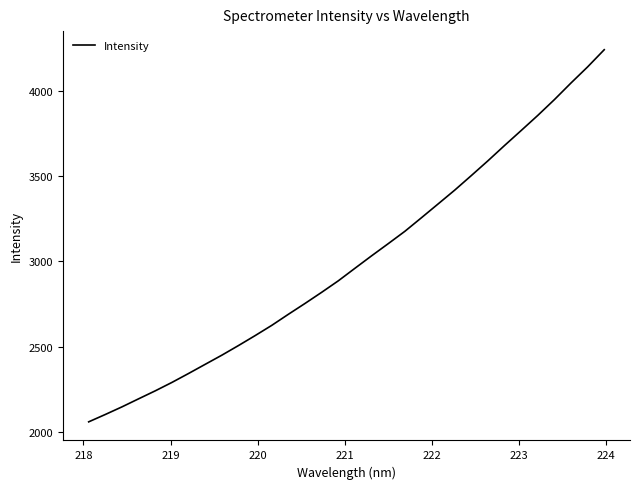

What is the minimum value shown in the chart?

2059.3